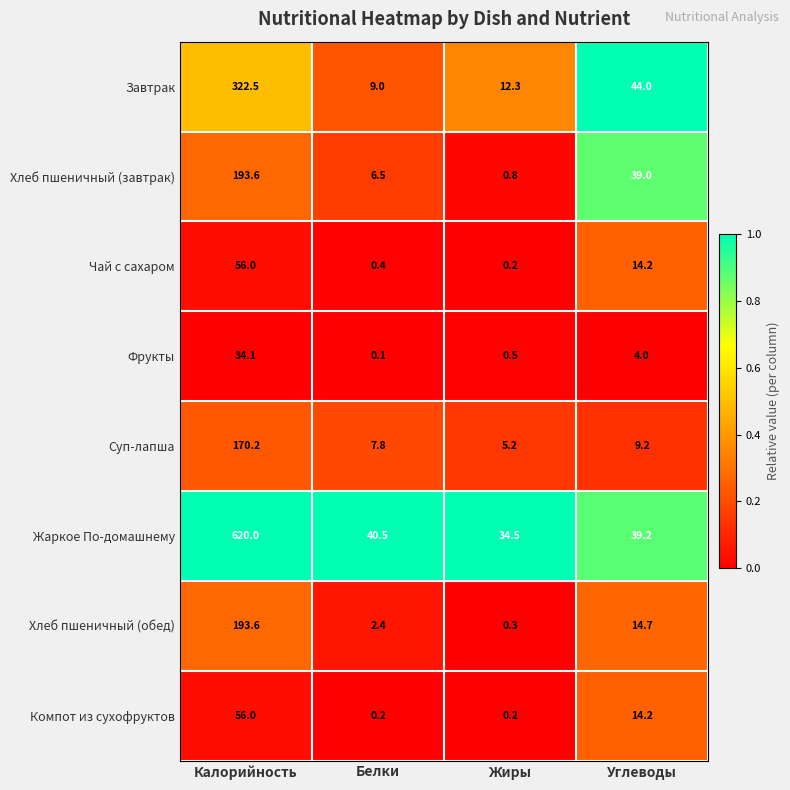

What is the lowest value of the Хлеб пшеничный (обед) series?

0.3